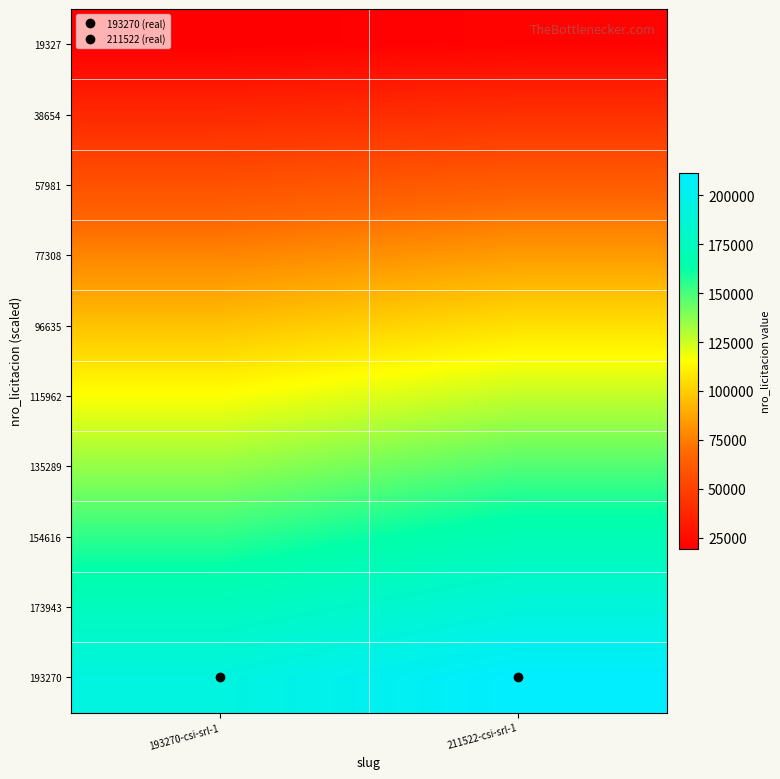

Reading right to left, what are all the values shown in this chart?

19327: 211522-csi-srl-1=21152.2	193270-csi-srl-1=19327.0
38654: 211522-csi-srl-1=42304.4	193270-csi-srl-1=38654.0
57981: 211522-csi-srl-1=63456.6	193270-csi-srl-1=57981.0
77308: 211522-csi-srl-1=84608.8	193270-csi-srl-1=77308.0
96635: 211522-csi-srl-1=105761.0	193270-csi-srl-1=96635.0
115962: 211522-csi-srl-1=126913.2	193270-csi-srl-1=115962.0
135289: 211522-csi-srl-1=148065.4	193270-csi-srl-1=135289.0
154616: 211522-csi-srl-1=169217.6	193270-csi-srl-1=154616.0
173943: 211522-csi-srl-1=190369.8	193270-csi-srl-1=173943.0
193270: 211522-csi-srl-1=211522.0	193270-csi-srl-1=193270.0